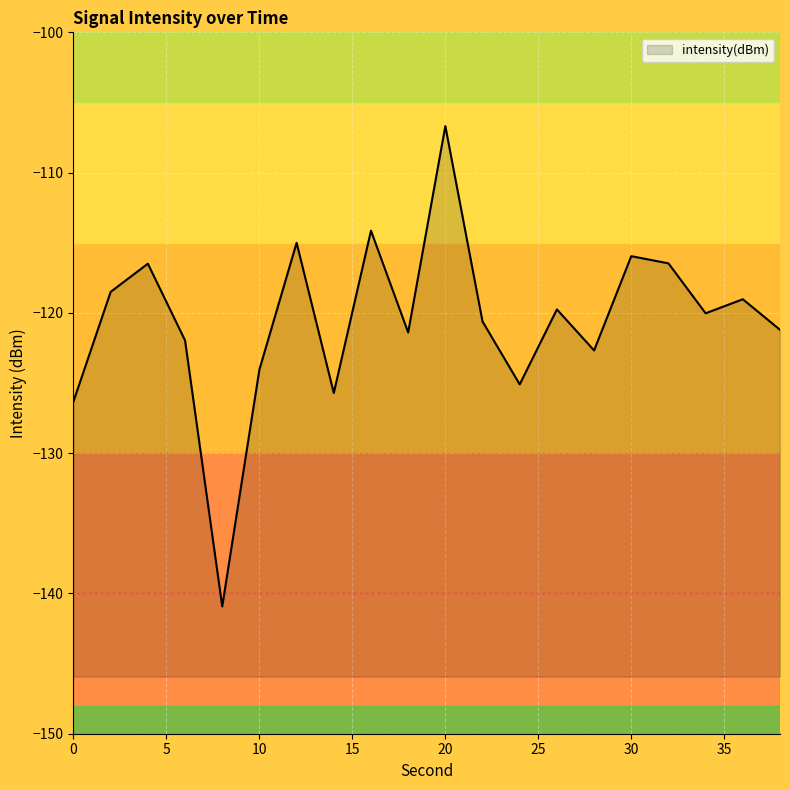

List the labels in order of value, smallest first.

8, 0, 14, 24, 10, 28, 6, 18, 38, 22, 34, 26, 36, 2, 4, 32, 30, 12, 16, 20